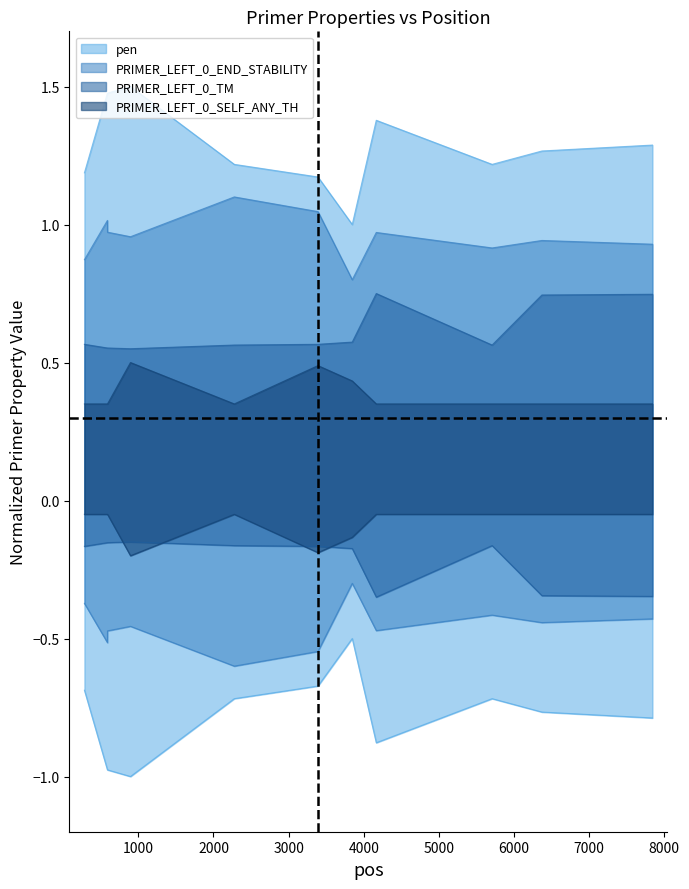

Reading right to left, list all the values displayed in this chart.

pen: 7843=1.3	6372=1.3	5709=1.2	4167=1.4	3847=1.0	3391=1.2	2277=1.2	895=1.5	589=1.5	588=1.5	282=1.2
PRIMER_LEFT_0_END_STABILITY: 7843=0.9	6372=0.9	5709=0.9	4167=1.0	3847=0.8	3391=1.0	2277=1.1	895=1.0	589=1.0	588=1.0	282=0.9
PRIMER_LEFT_0_SELF_ANY_TH: 7843=0.3	6372=0.3	5709=0.3	4167=0.3	3847=0.4	3391=0.5	2277=0.3	895=0.5	589=0.3	588=0.3	282=0.3
PRIMER_LEFT_0_TM: 7843=0.7	6372=0.7	5709=0.6	4167=0.8	3847=0.6	3391=0.6	2277=0.6	895=0.6	589=0.6	588=0.6	282=0.6